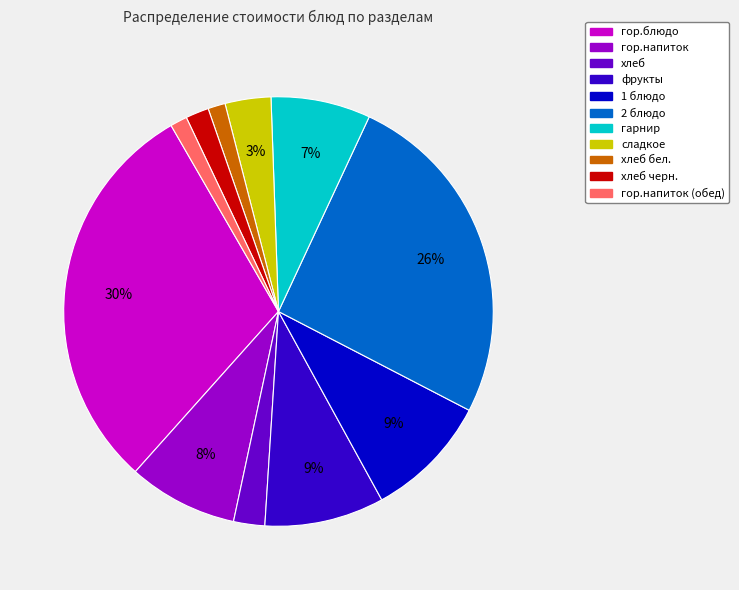

To the nearest percent, what portion does хлеб черн. represent?

2%